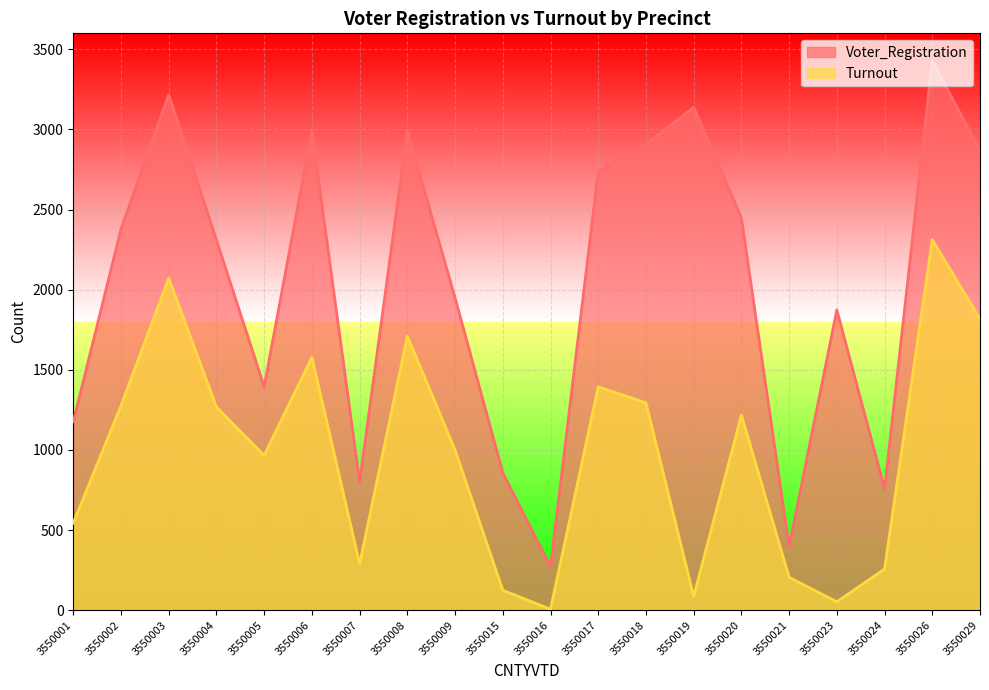

How many values in the Voter_Registration series are below 2378?

10